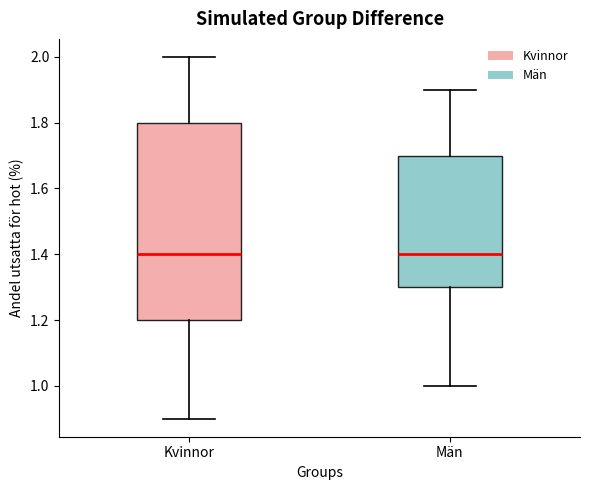

Where does the median line of the box for Män sit on the y-axis? The values are not printed on the chart, so give them approximately, as read against the axis.

1.4